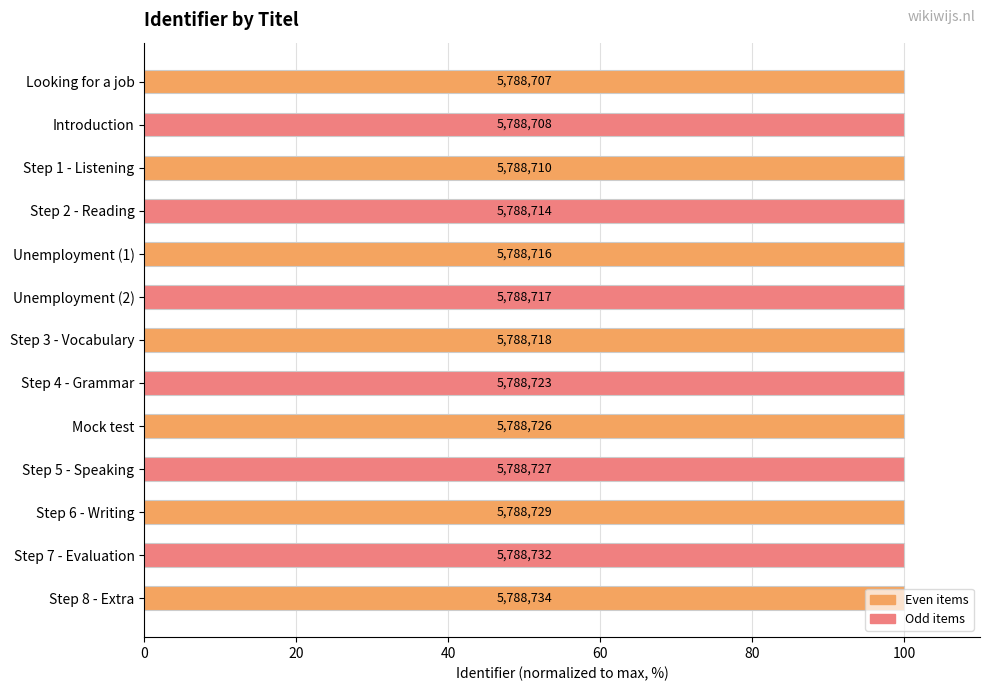

What is the minimum value shown in the chart?

100.0